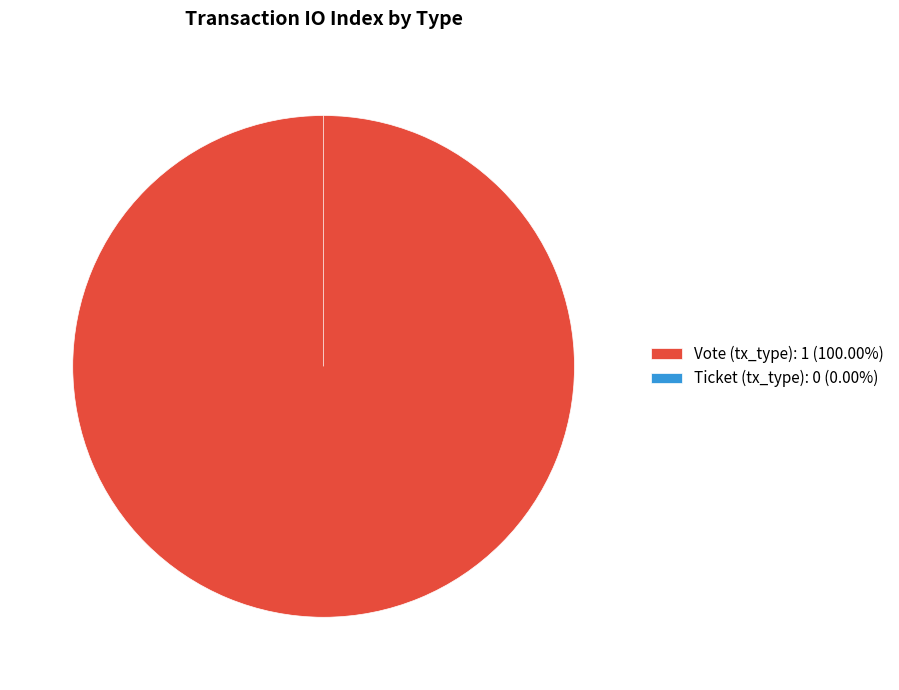

Which has a higher value, Ticket (tx_type) or Vote (tx_type)?

Vote (tx_type)